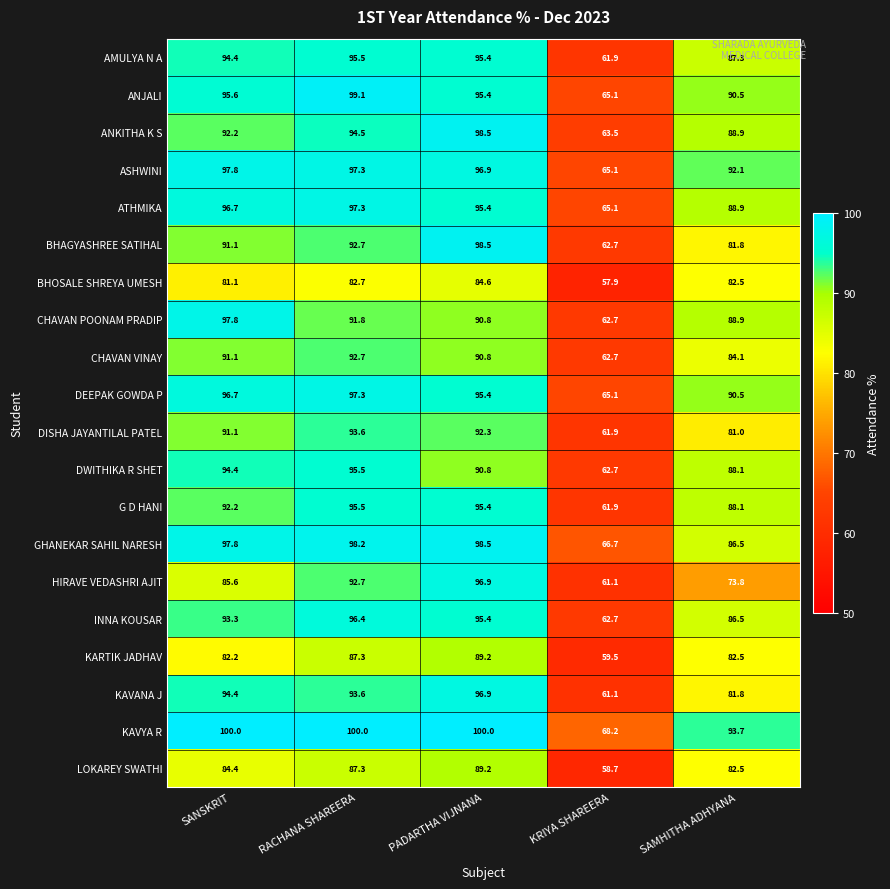

Count the number of categories in the chart.

5